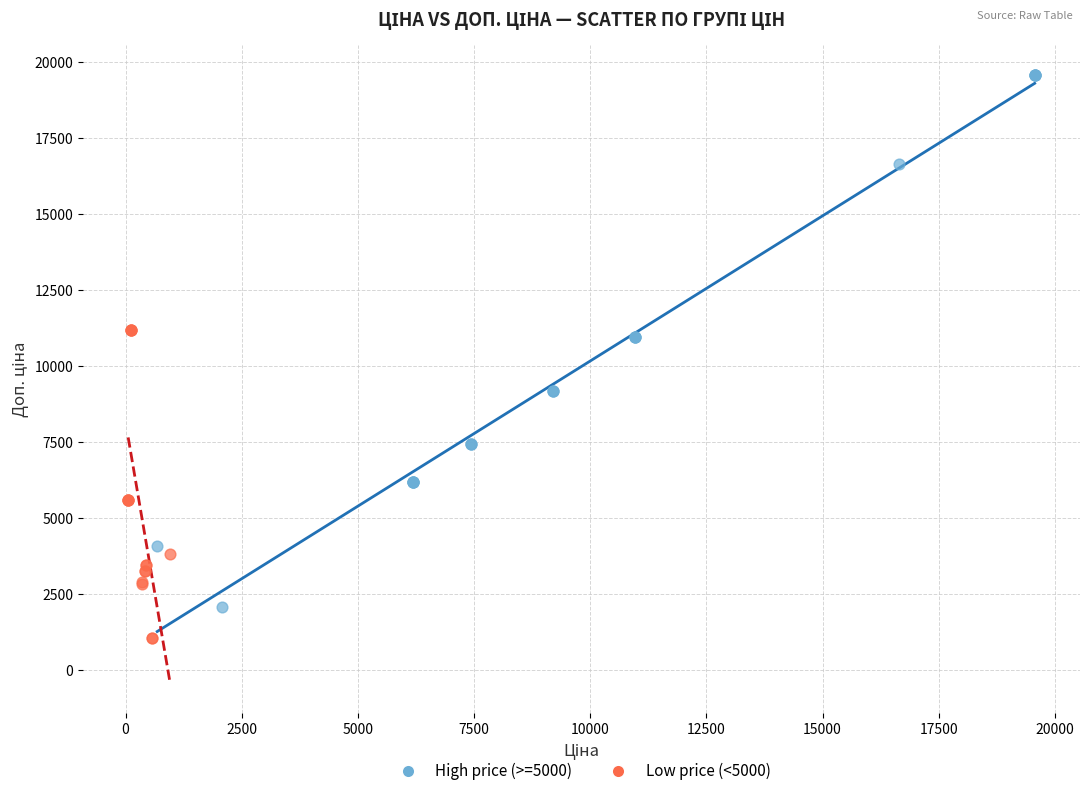

Which series reaches the minimum Y coordinate?

Low price (<5000)